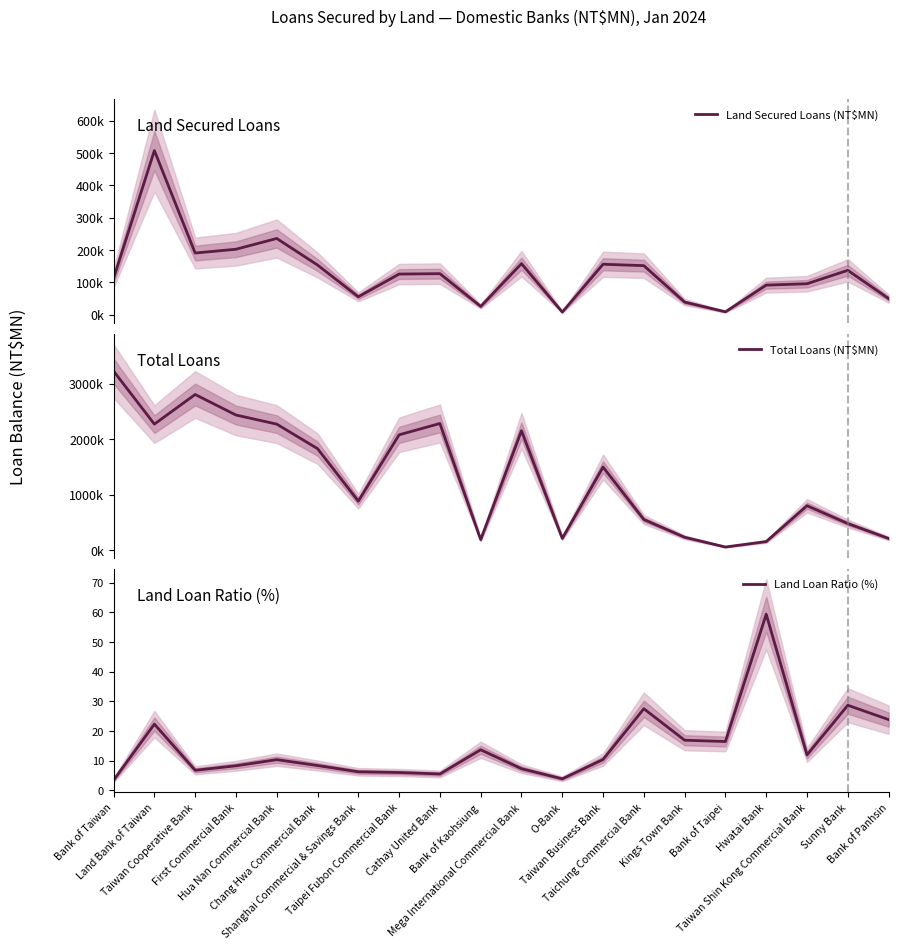

What is the lowest value of the Land Secured Loans (NT$MN) series?

8333.0